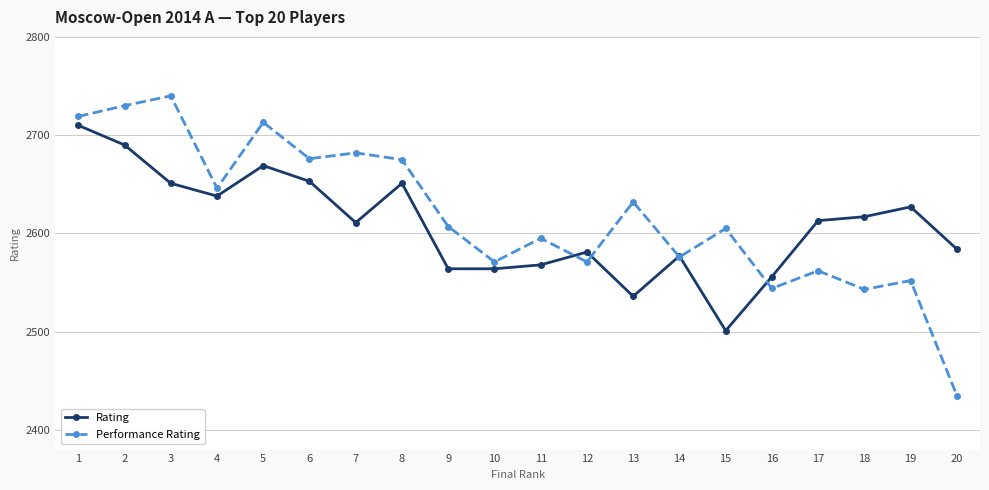

Which series ends up on top after the final intersection of Performance Rating and Rating?

Rating